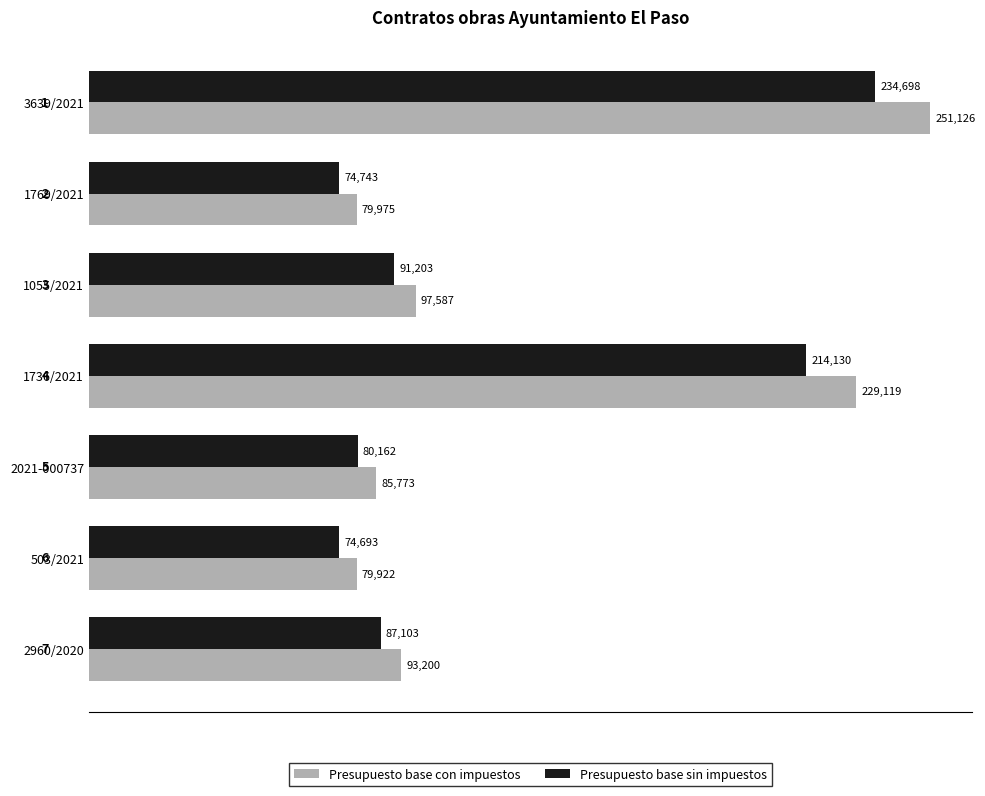

Which series has the largest total across all categories?

Presupuesto base con impuestos